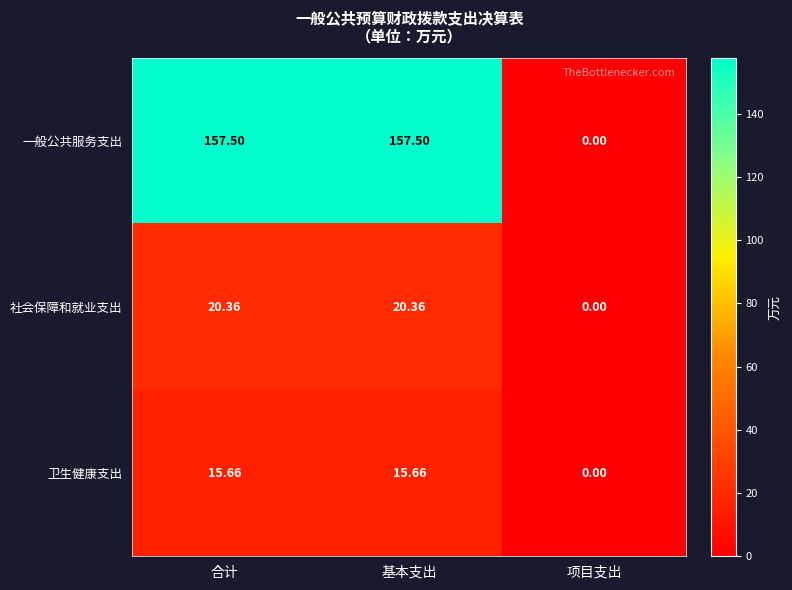

At which category does the chart reach its minimum across all series?

项目支出